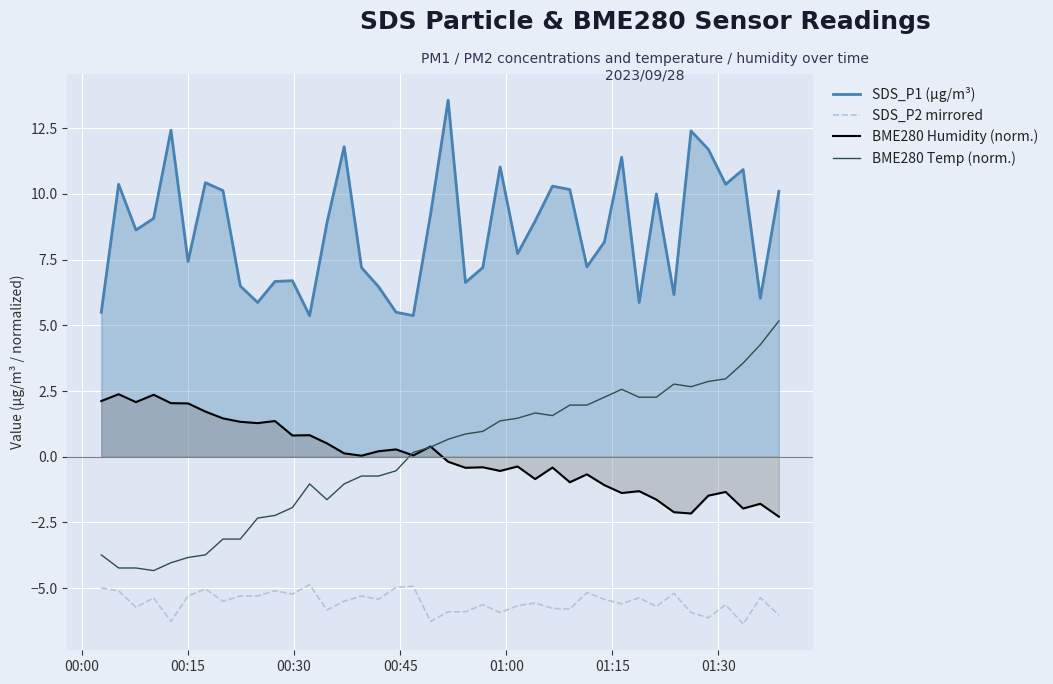

How many series are shown in this chart?

4